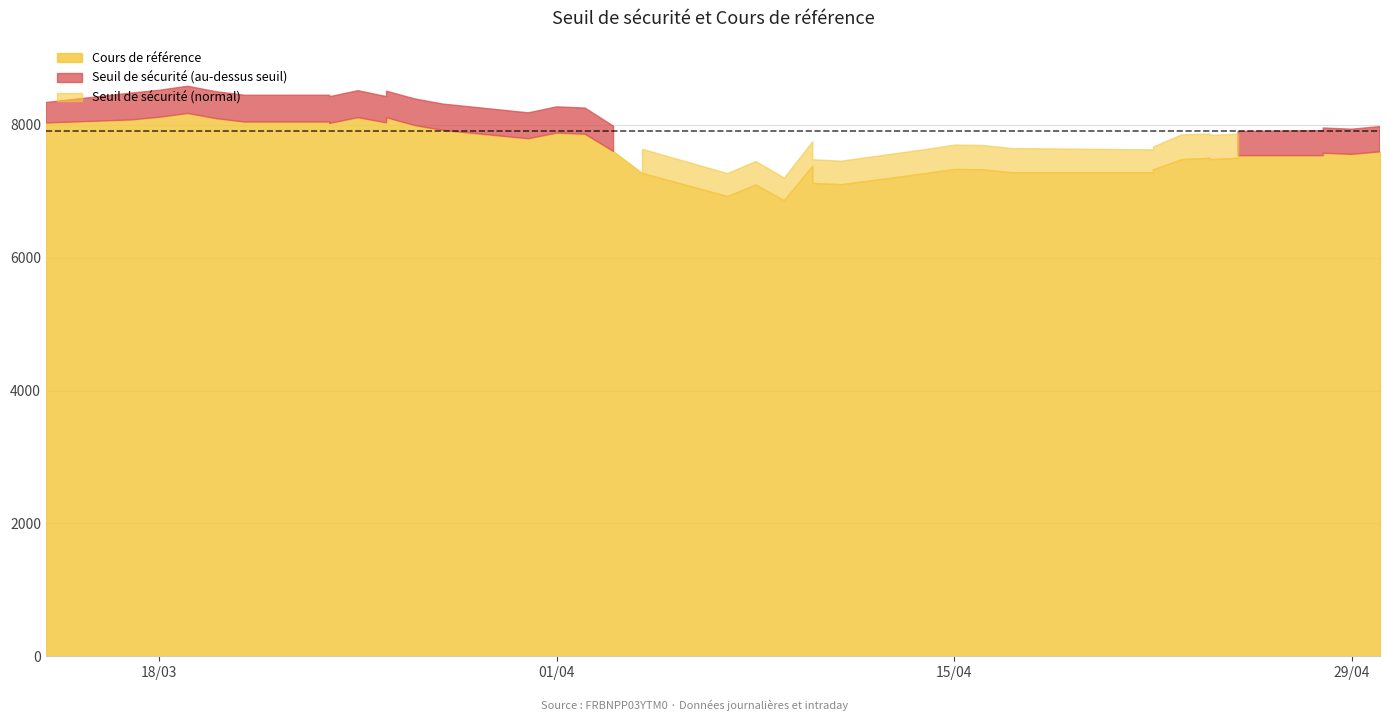

Between 14 and 37, which is larger?

37